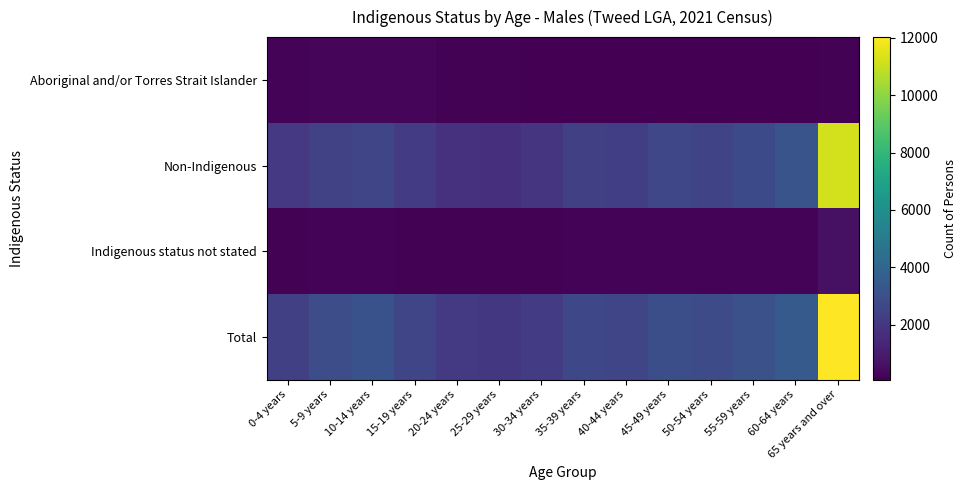

Rank the series by their maximum value, from highest to lowest.

Total, Non-Indigenous, Indigenous status not stated, Aboriginal and/or Torres Strait Islander